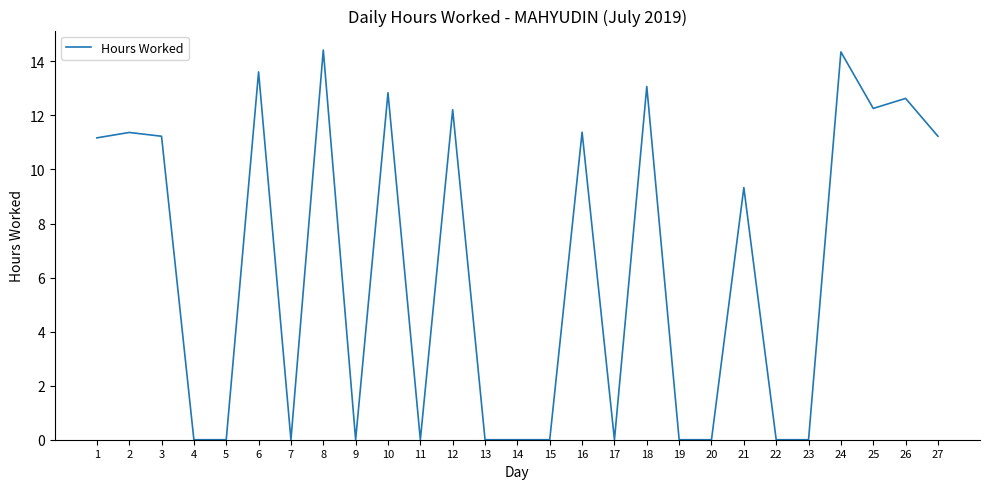

What is the maximum value shown in the chart?

14.4